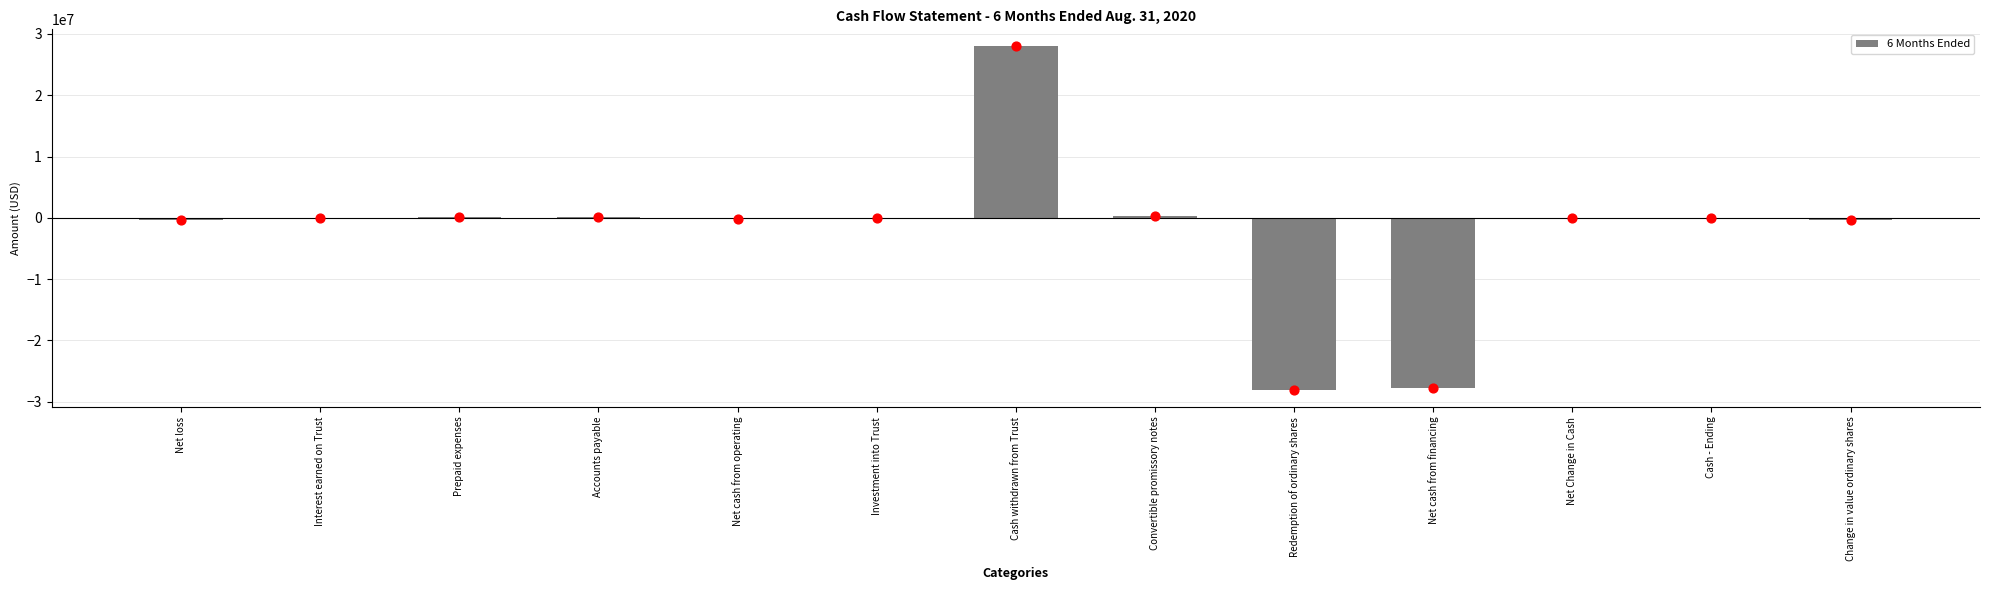

Between Redemption of ordinary shares and Net Change in Cash, which is larger?

Net Change in Cash